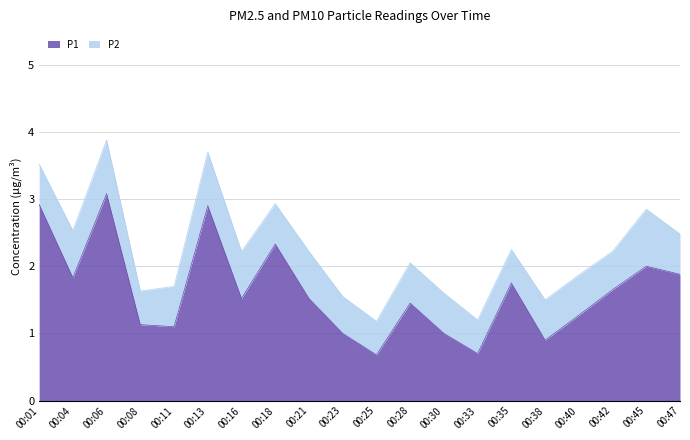

What is the ratio of the value at 00:38 to the value at 00:06?

0.3